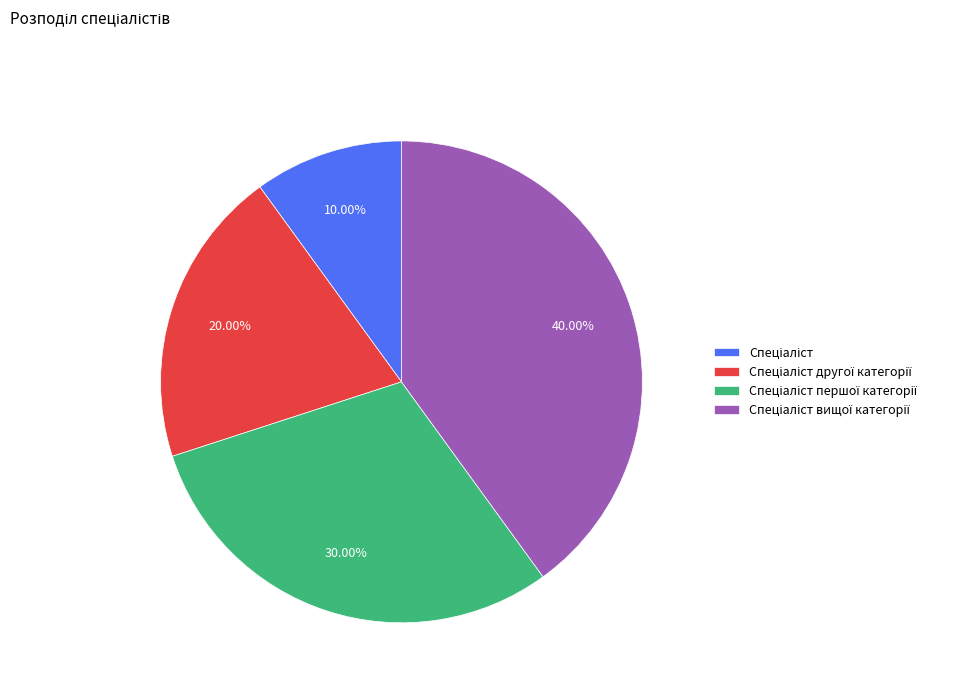

How many slices are in this pie chart?

4